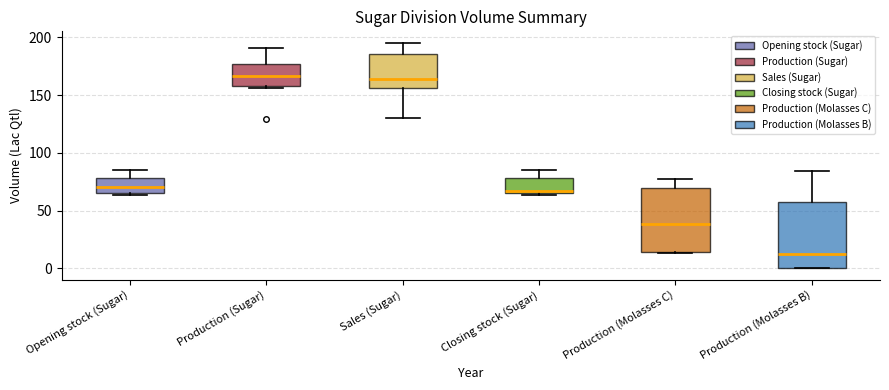

Reading left to right, transcribe this box plot: for each box, give where its median line is, the range the box spans, and where its two whiskers end, as read against the y-axis. The values are not printed on the chart, so give them approximately, as read against the axis.

Opening stock (Sugar): median 70, box 65 to 80, whiskers 65 (just below the box's lower edge) to 85
Production (Sugar): median 165, box 160 to 175, whiskers 155 to 190
Sales (Sugar): median 165, box 155 to 185, whiskers 130 to 195
Closing stock (Sugar): median 65 (just above the box's lower edge), box 65 to 80, whiskers 65 (just below the box's lower edge) to 85
Production (Molasses C): median 40, box 15 to 70, whiskers 15 to 80
Production (Molasses B): median 15, box 0 to 55, whiskers 0 to 85